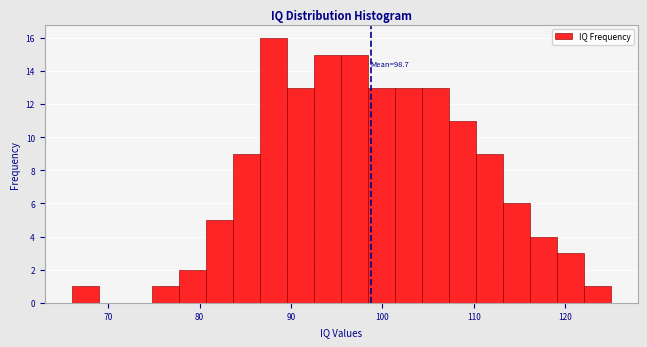

Read against the x-axis, roughly where is the centre of the tallest bar?

88